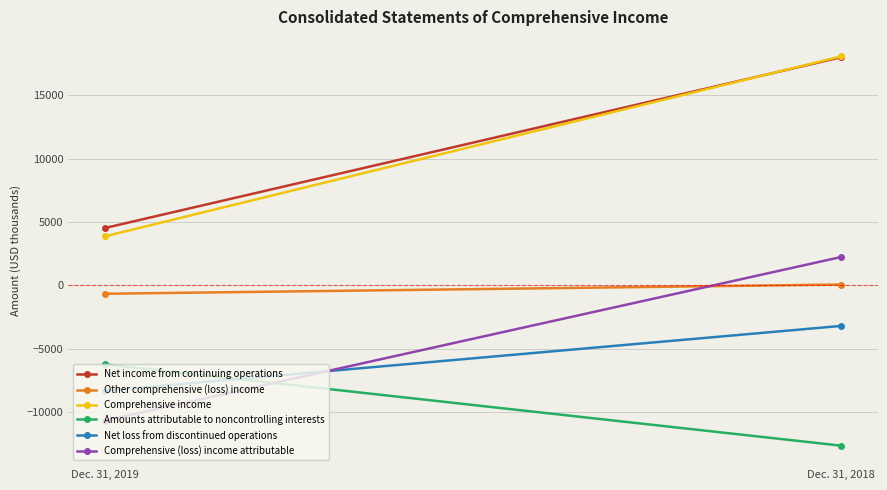

What is the spread (max minus min) of values at Dec. 31, 2018?

30729